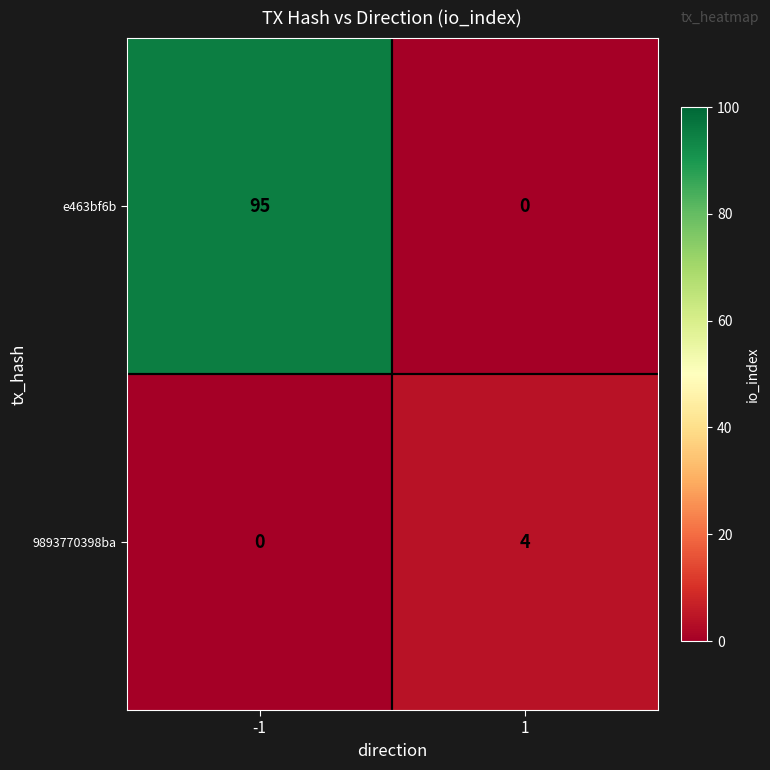

How many values in the 9893770398ba series are below 4?

1